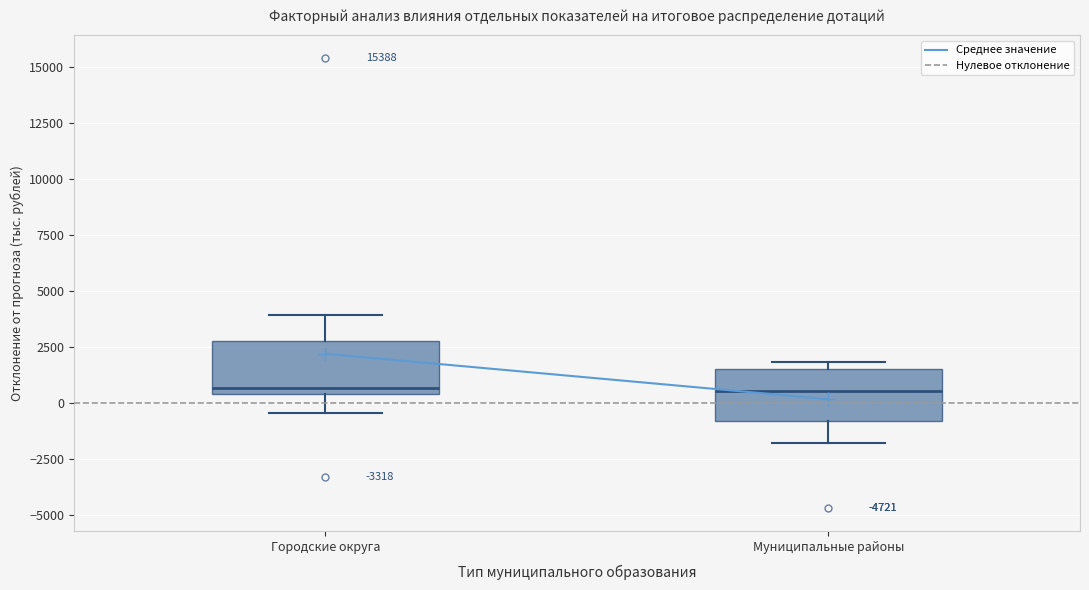

Where is the lower edge of the box for Муниципальные районы on the y-axis? The values are not printed on the chart, so give them approximately, as read against the axis.

-1000